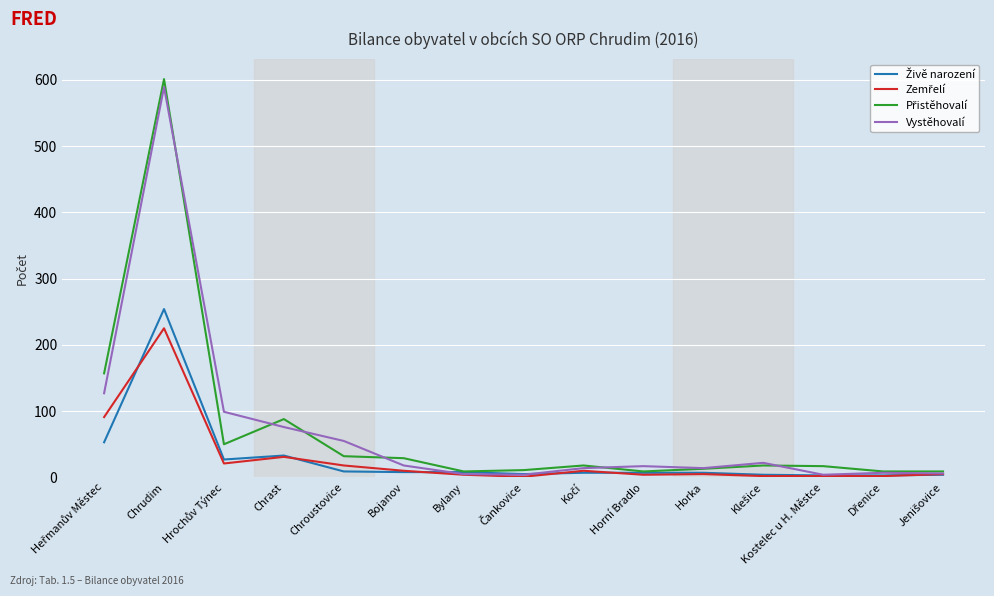

At which category is the sum across all series the highest?

Chrudim